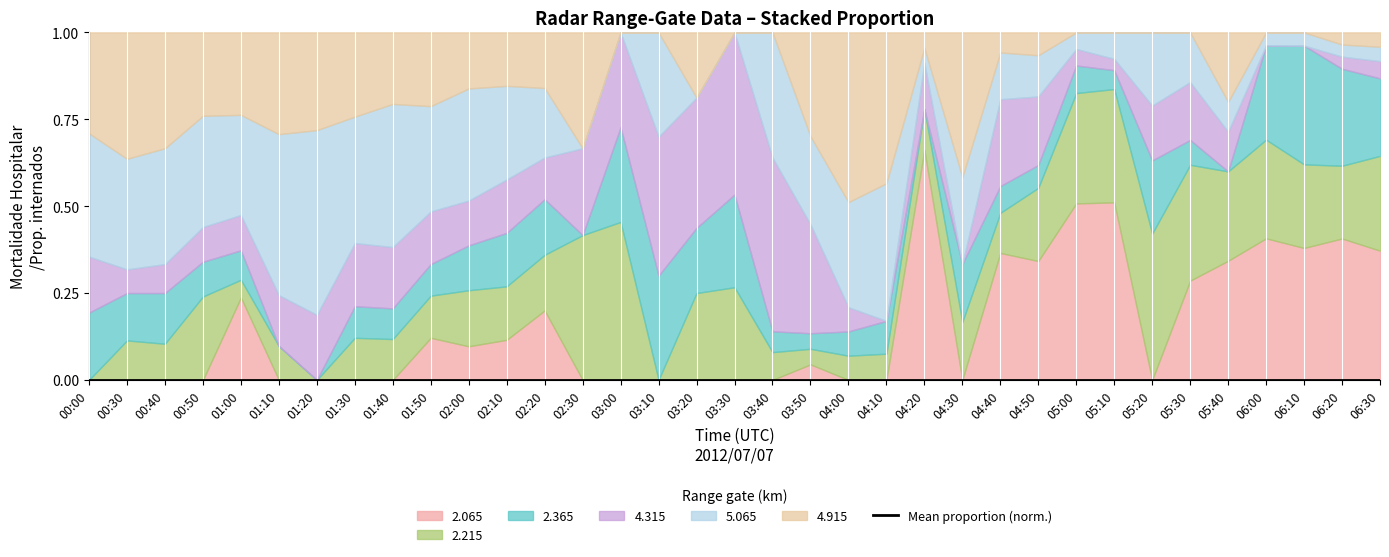

How many interior local valleys (lower than both neighbors) does the data have?

3